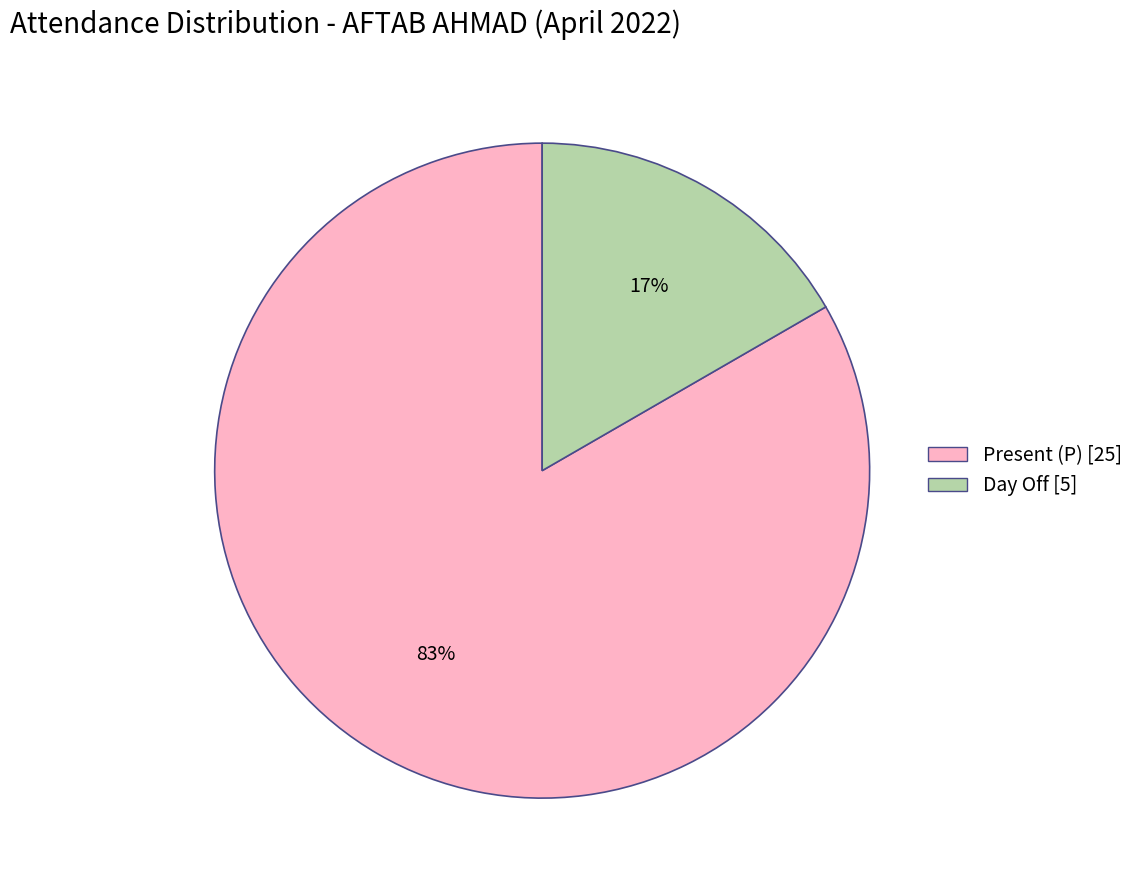

How many slices are in this pie chart?

2